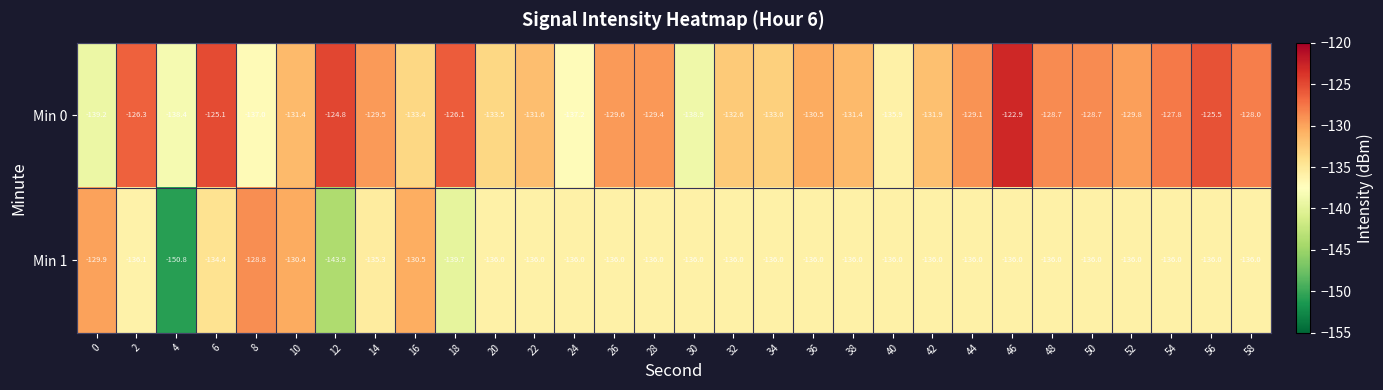

The value of Min 1 at 32 is -231.2. True or false?

False